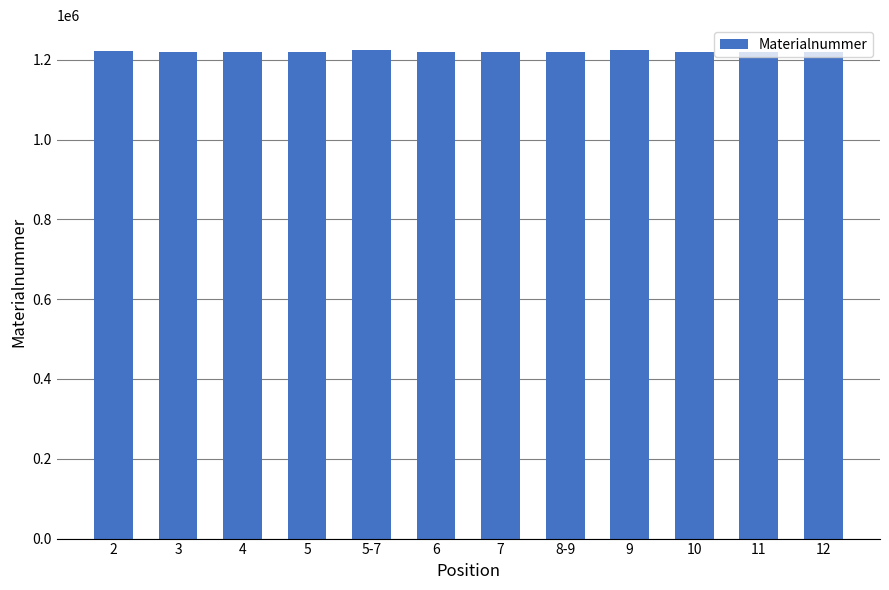

What is the ratio of the value at 9 to the value at 3?

1.0